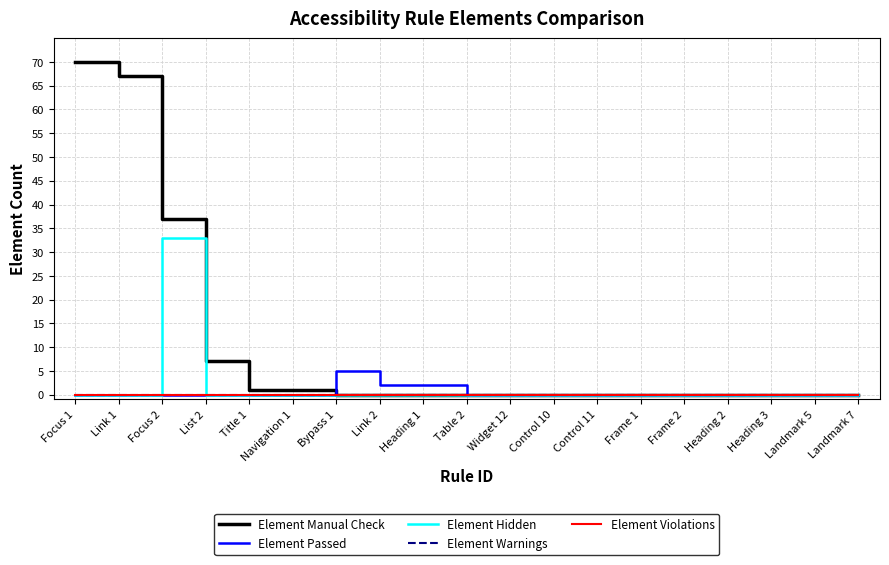

True or false: Element Hidden and Element Manual Check intersect in this chart.

False